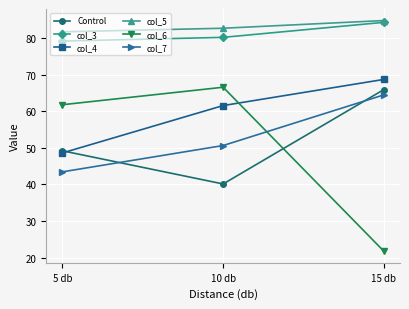

At 10 db, list the series in order from largest to smallest.

col_5, col_3, col_6, col_4, col_7, Control